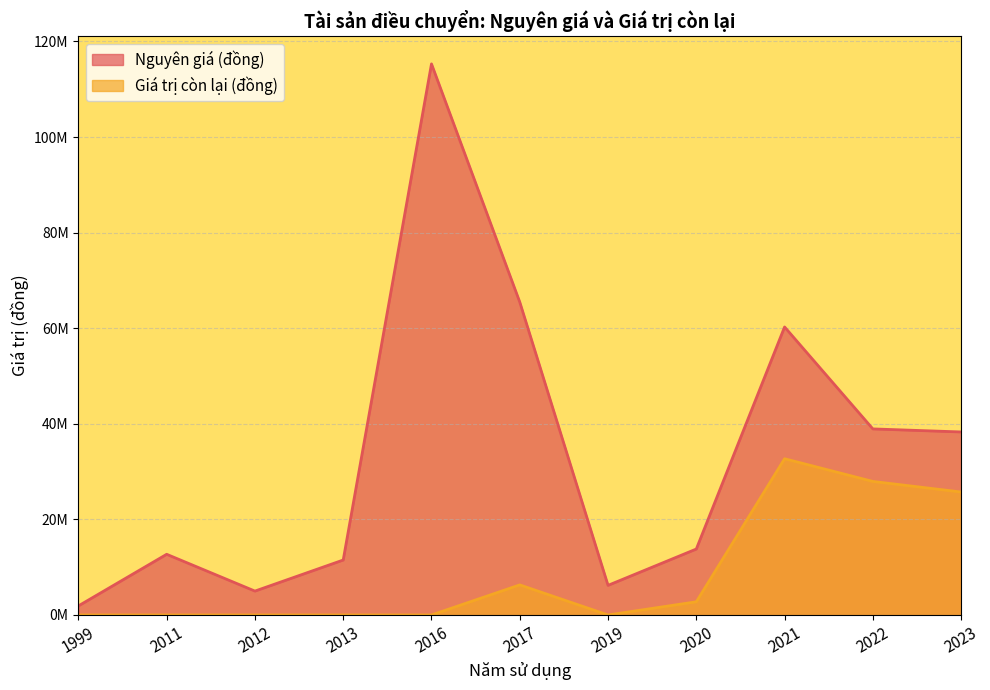

What is the label of the 24th point from the left?

2023